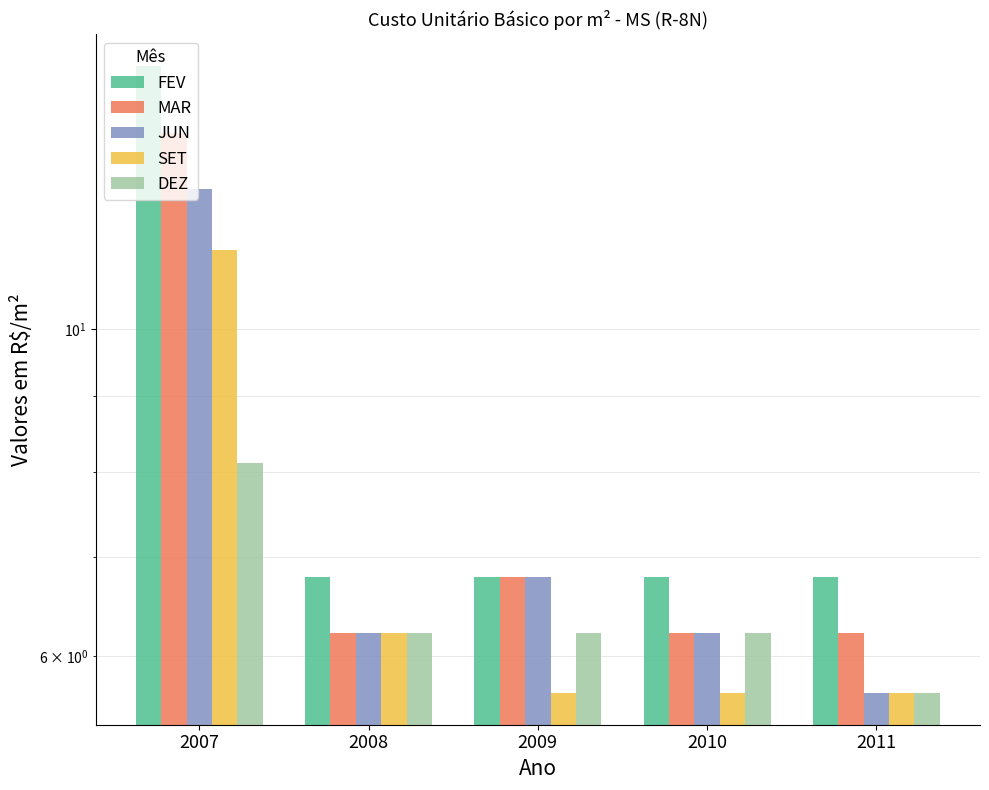

What is the maximum value shown in the chart?

15.1